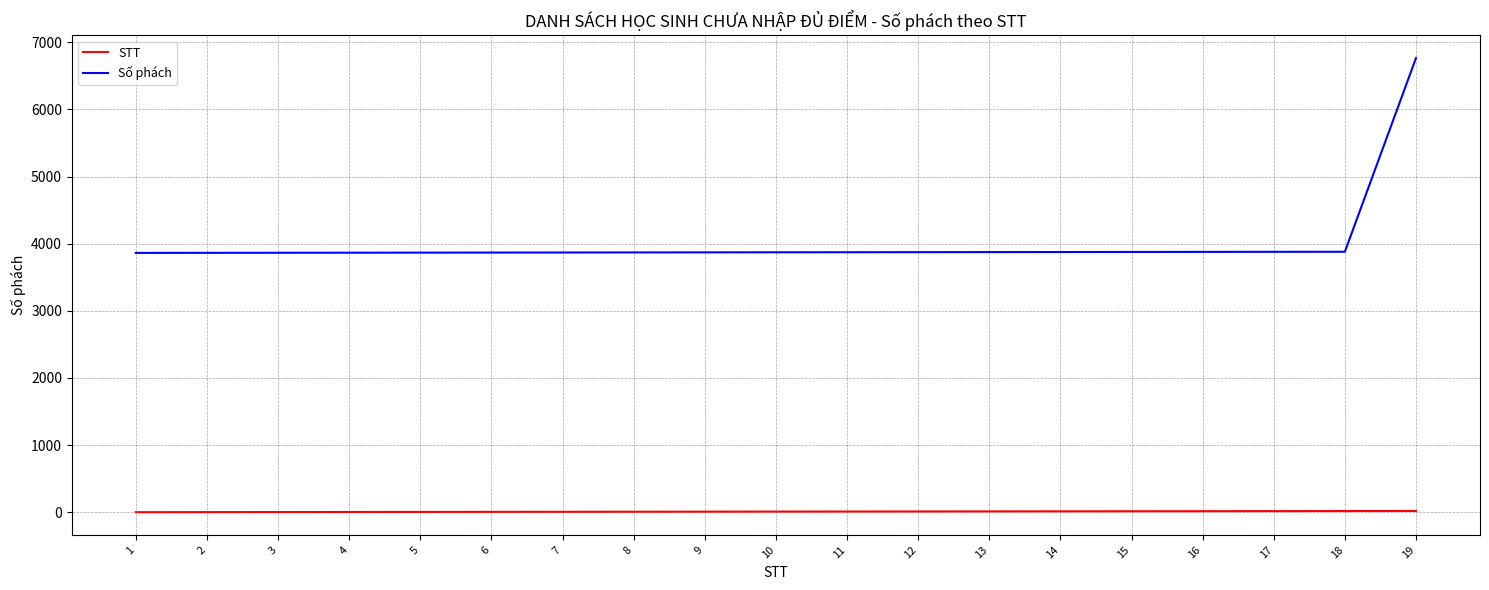

At which category is the sum across all series the highest?

19